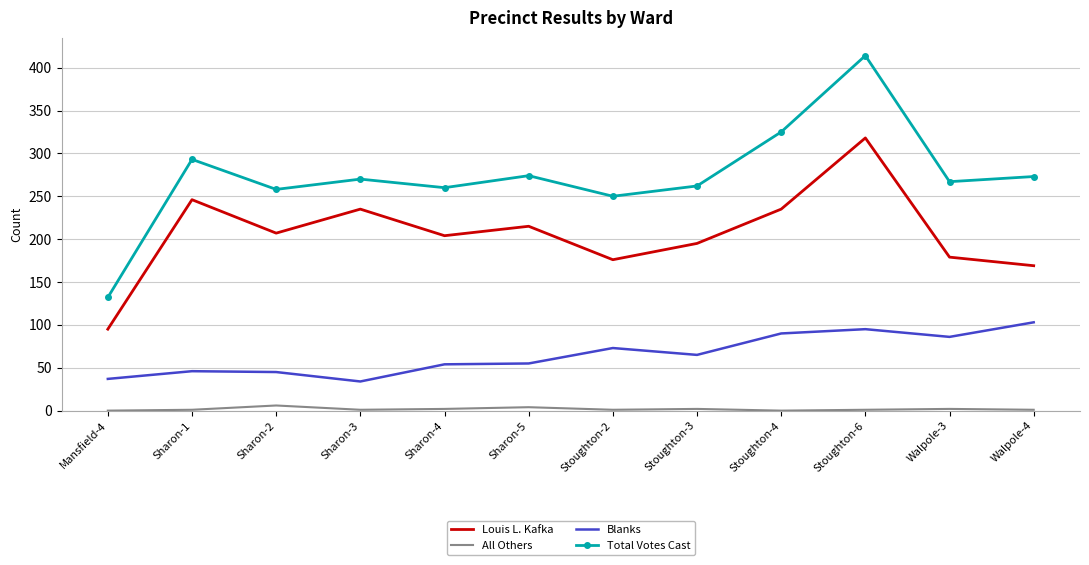

True or false: All Others and Total Votes Cast intersect in this chart.

False